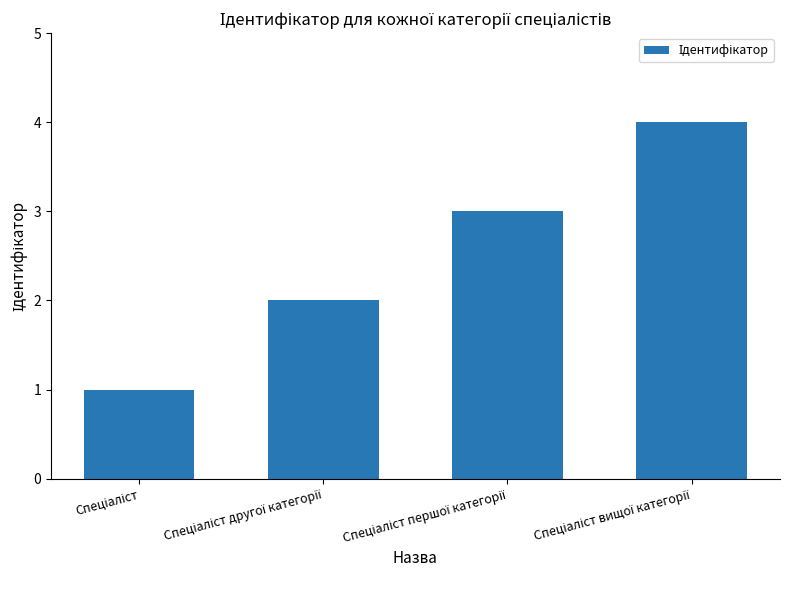

What is the value of the 4th bar from the left?

4